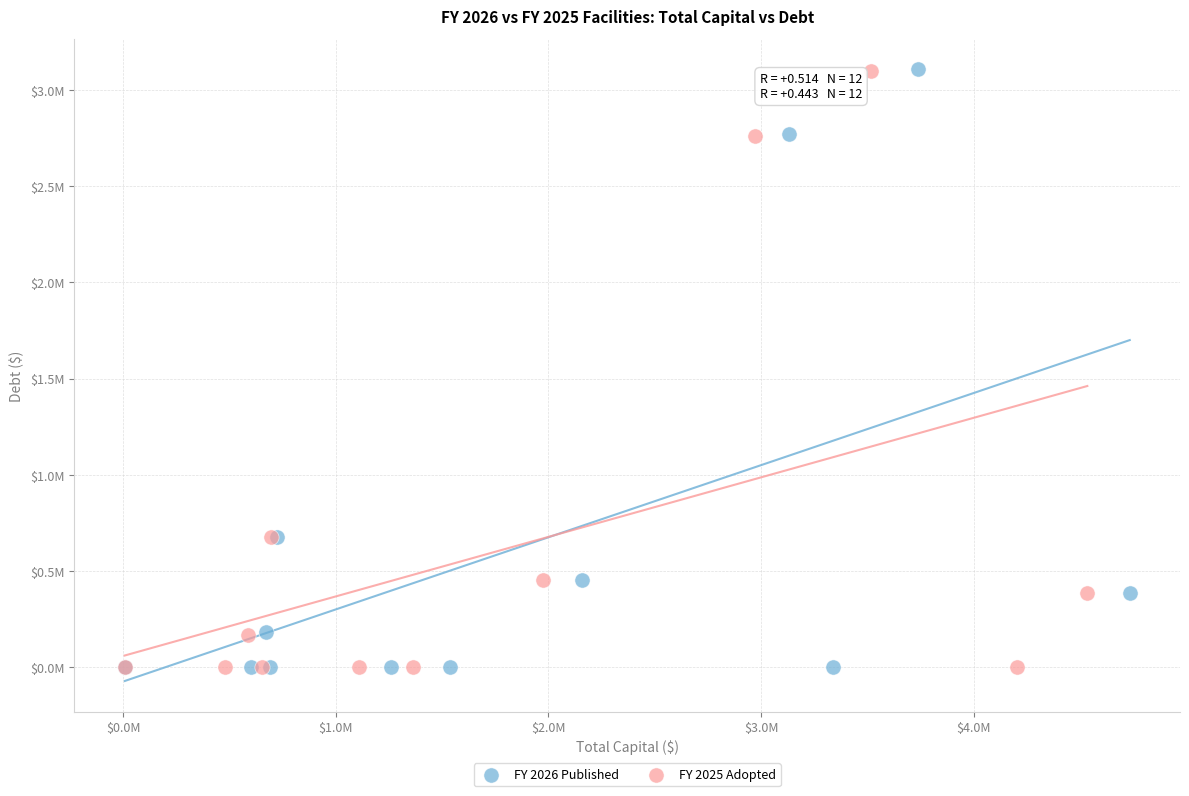

What are all the series names shown in the legend?

FY 2026 Published, FY 2025 Adopted